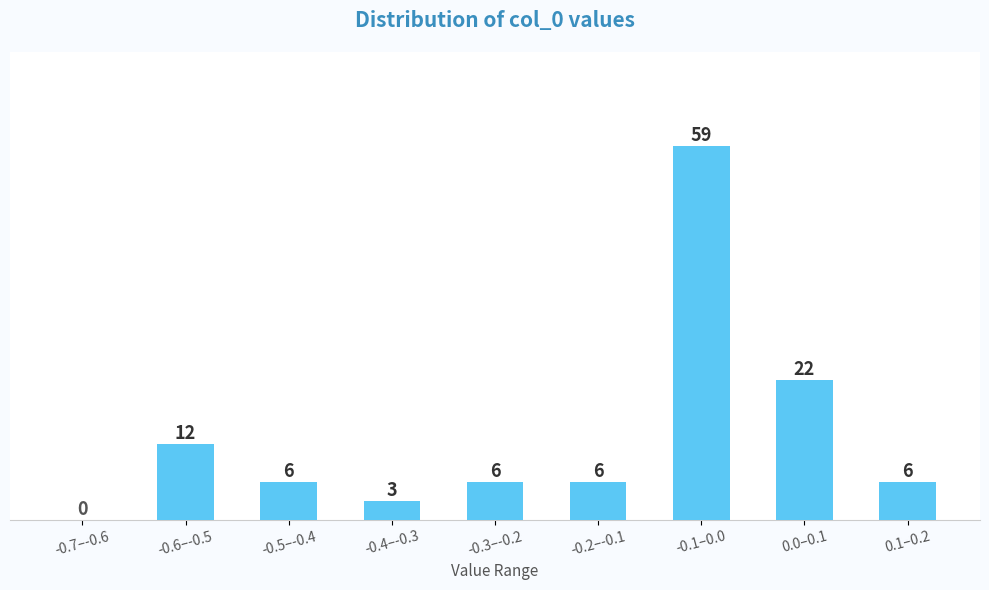

Reading right to left, extract all data points from this chart.

0.1–0.2=6	0.0–0.1=22	-0.1–0.0=59	-0.2–-0.1=6	-0.3–-0.2=6	-0.4–-0.3=3	-0.5–-0.4=6	-0.6–-0.5=12	-0.7–-0.6=0